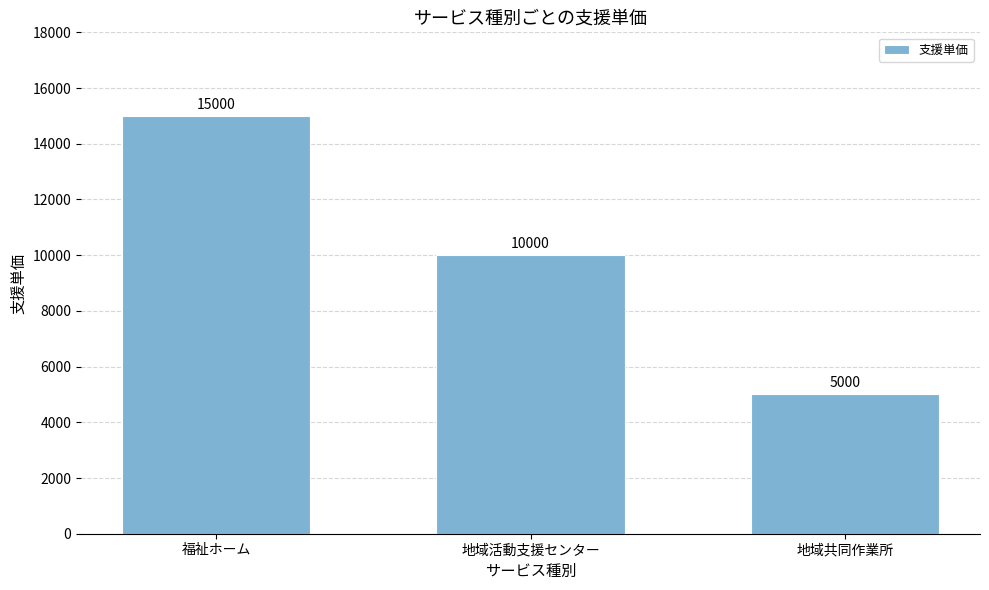

Which label corresponds to the largest value in the chart?

福祉ホーム